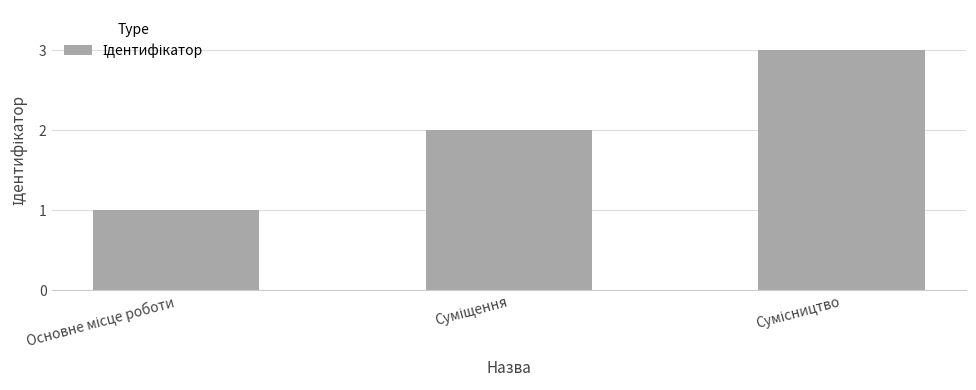

How many bars are there in total?

3